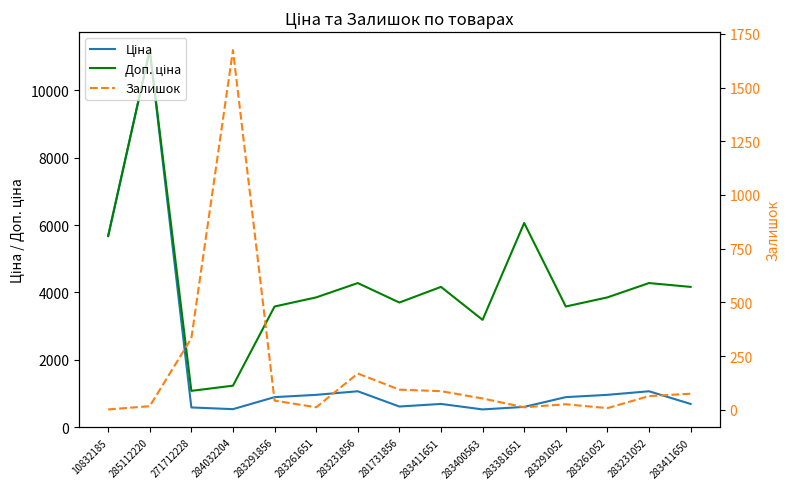

What is the sum of all Ціна values?

26992.1